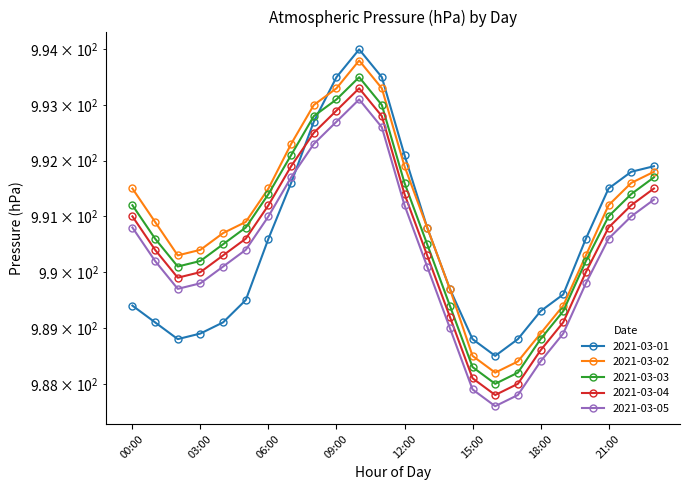

What is the label of the 5th point from the left?

04:00